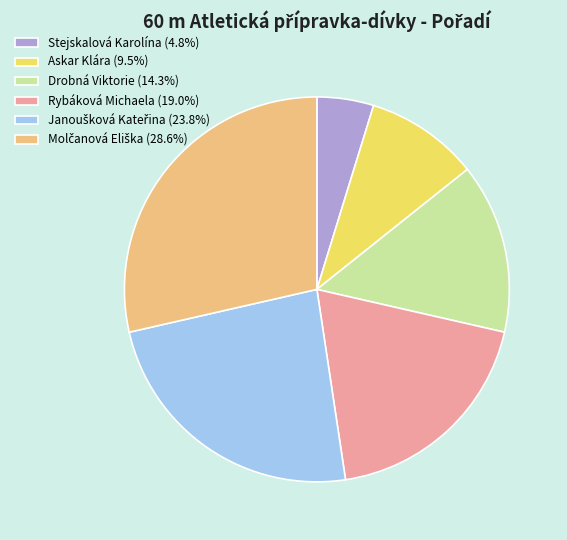

Do Stejskalová Karolína (4.8%) and Rybáková Michaela (19.0%) together represent more than half of the pie?

No